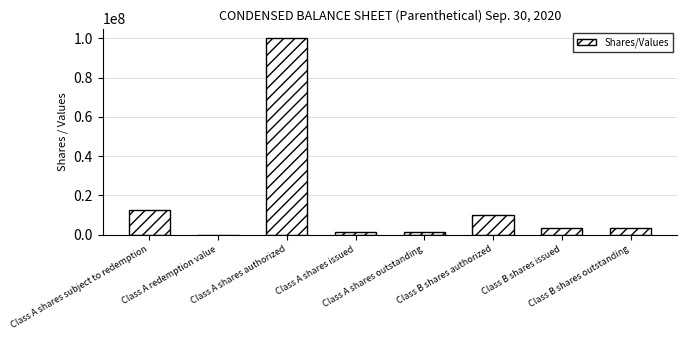

What is the sum of all values?

132151122